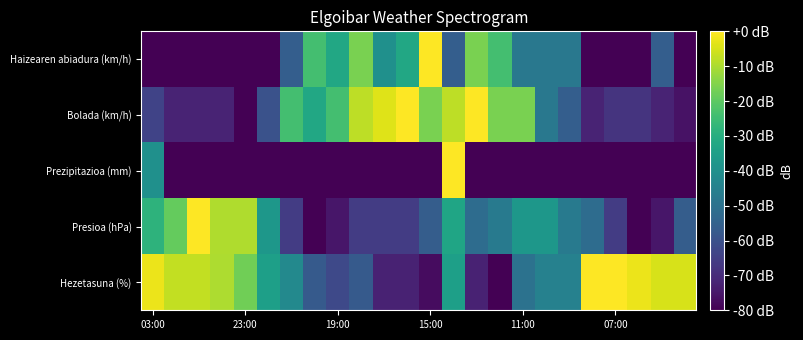

Which category has the highest value across all series?

15:00